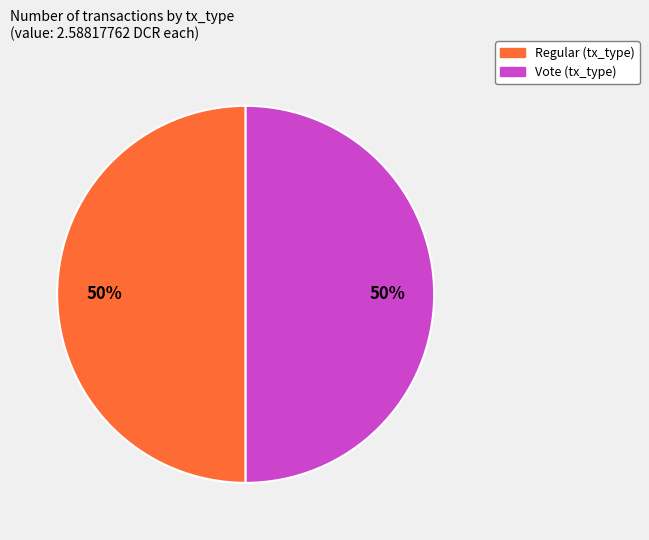

To the nearest percent, what is the average slice percentage?

50%